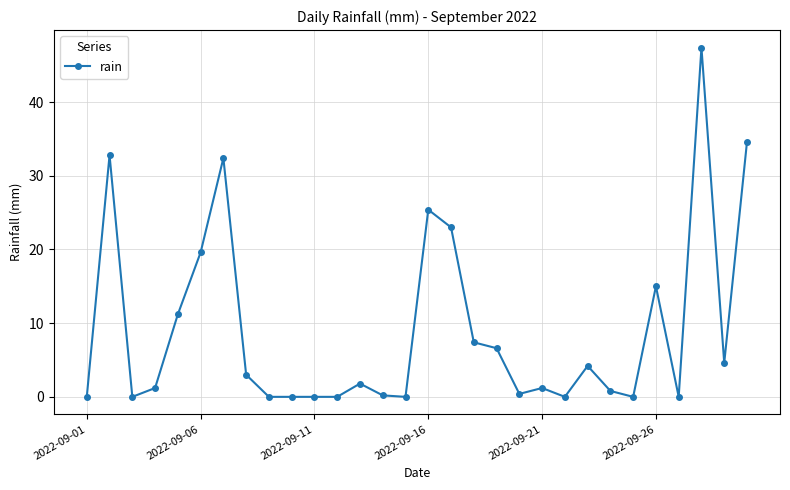

What is the greatest value displayed?

47.4